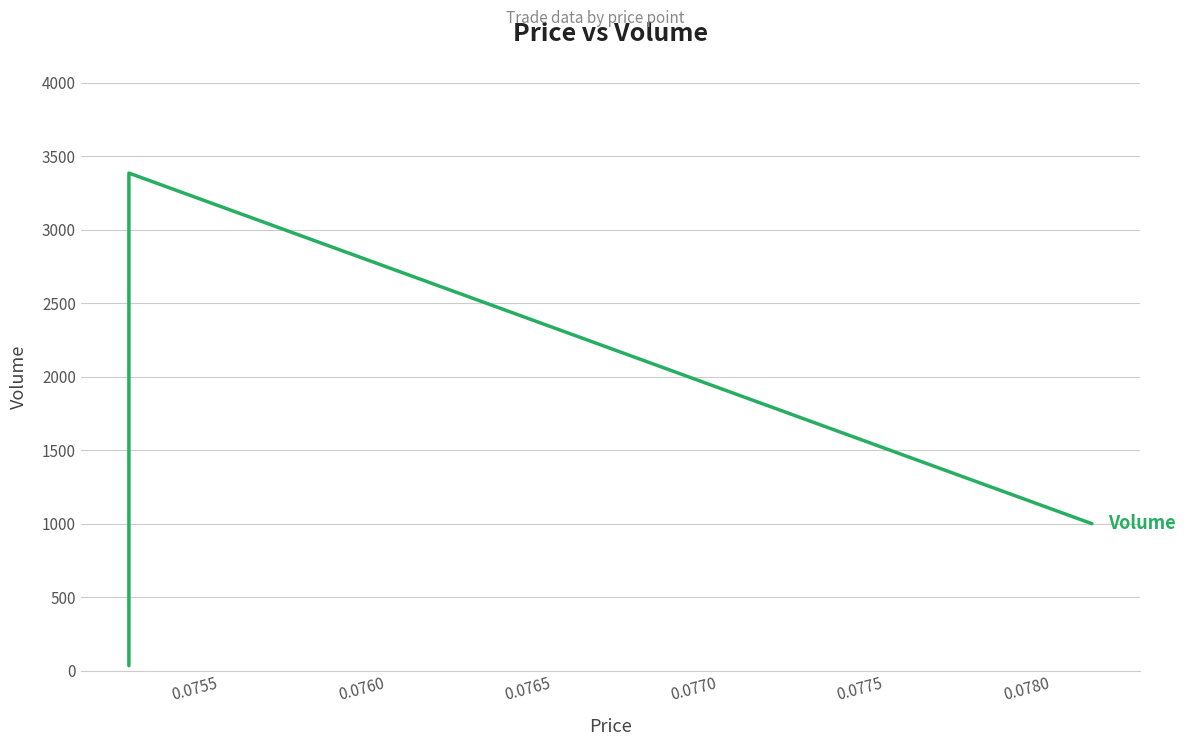

The chart shows a value of 3385 at 0.0755. True or false?

True